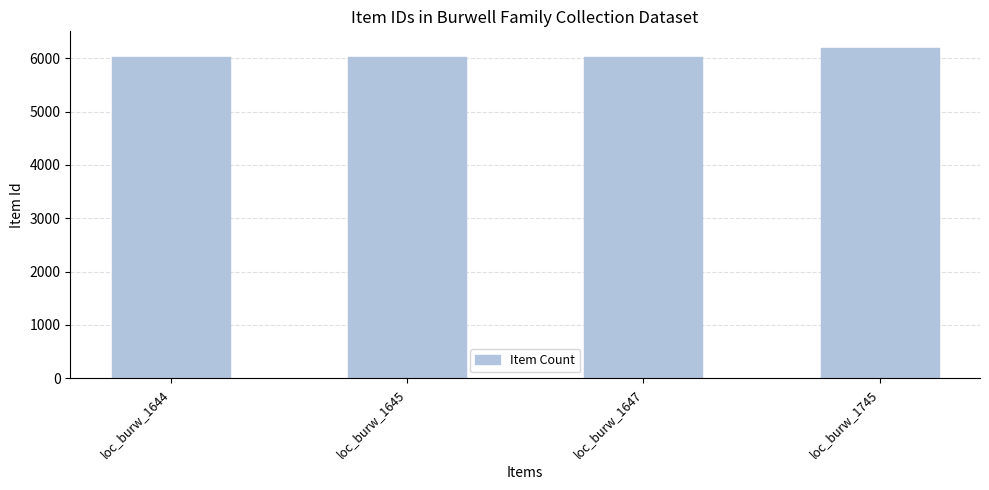

What is the minimum value shown in the chart?

6017